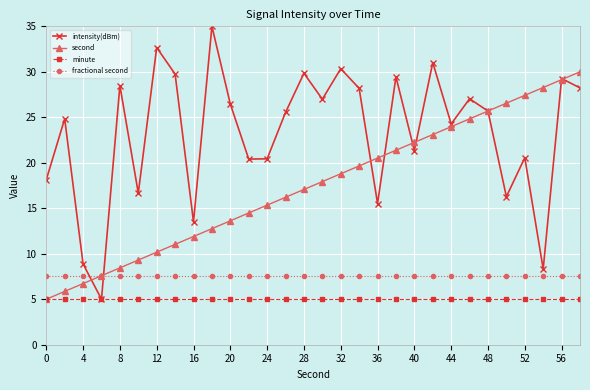

List the series in order of their peak value, lowest first.

minute, fractional second, second, intensity(dBm)